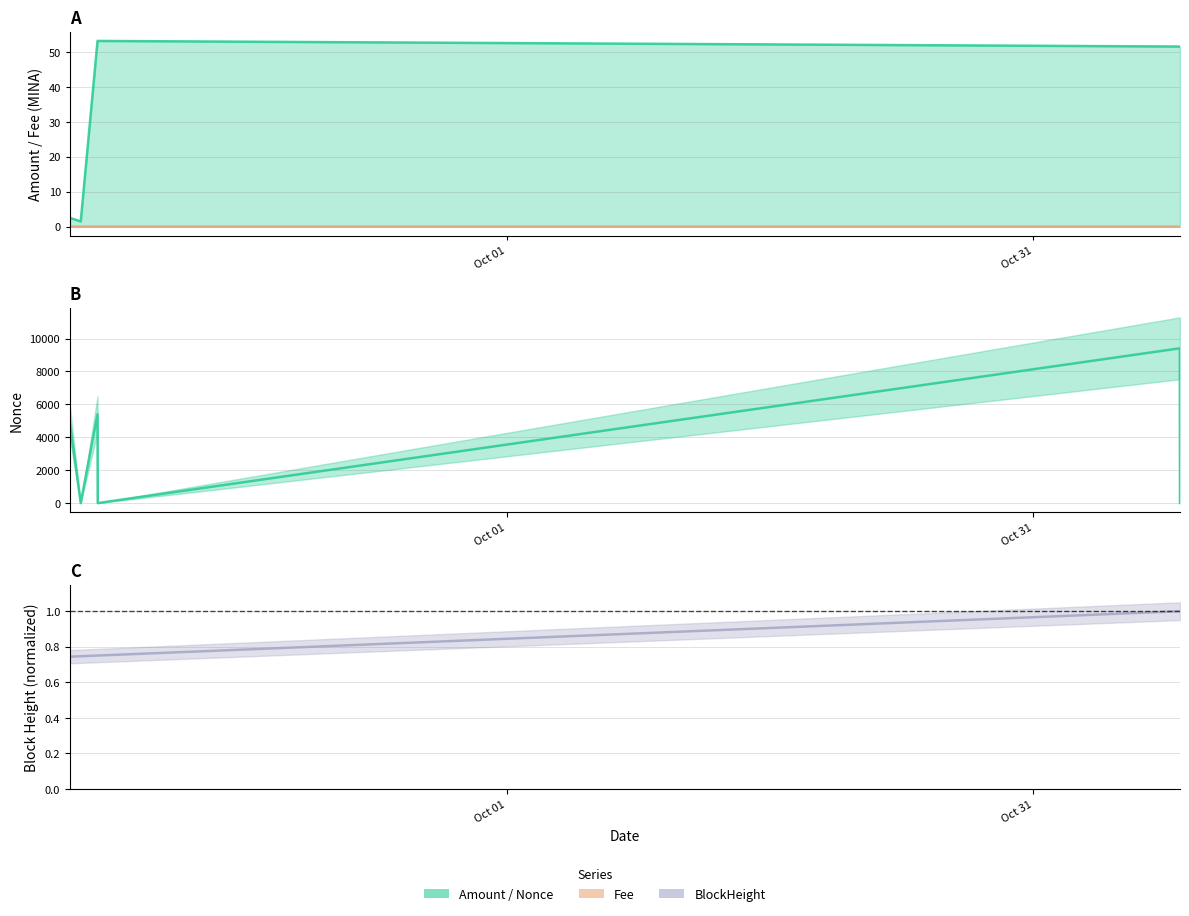

True or false: Amount has a value of 85.9 at 2021-11-08 08:39:00.

False